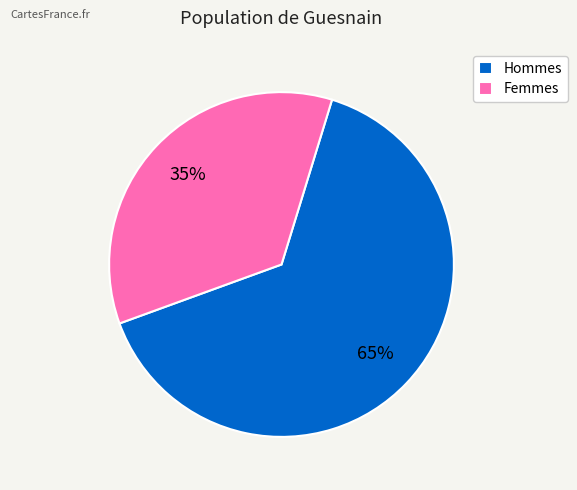

True or false: Hommes accounts for 58% of the total.

False